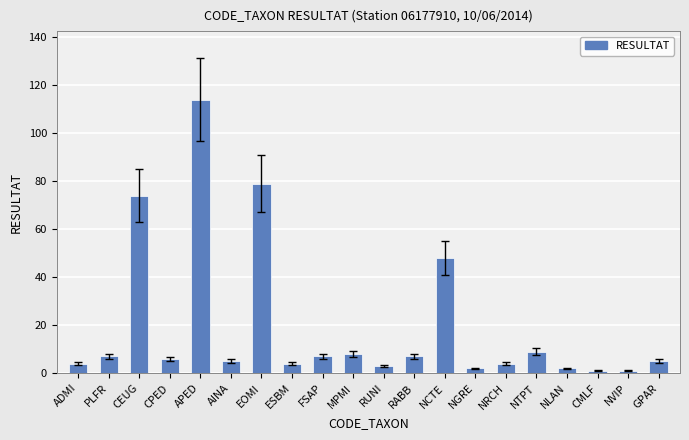

What is the average value?

20